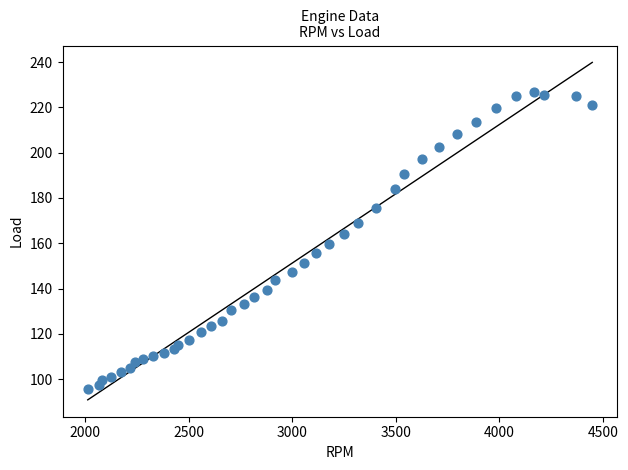

What is the range of X values (max minus min)?

2435.0